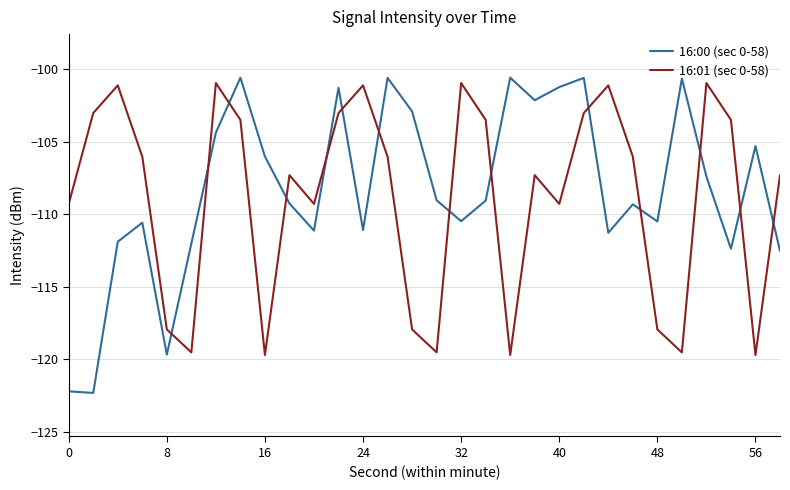

True or false: 16:00 (sec 0-58) and 16:01 (sec 0-58) intersect in this chart.

True